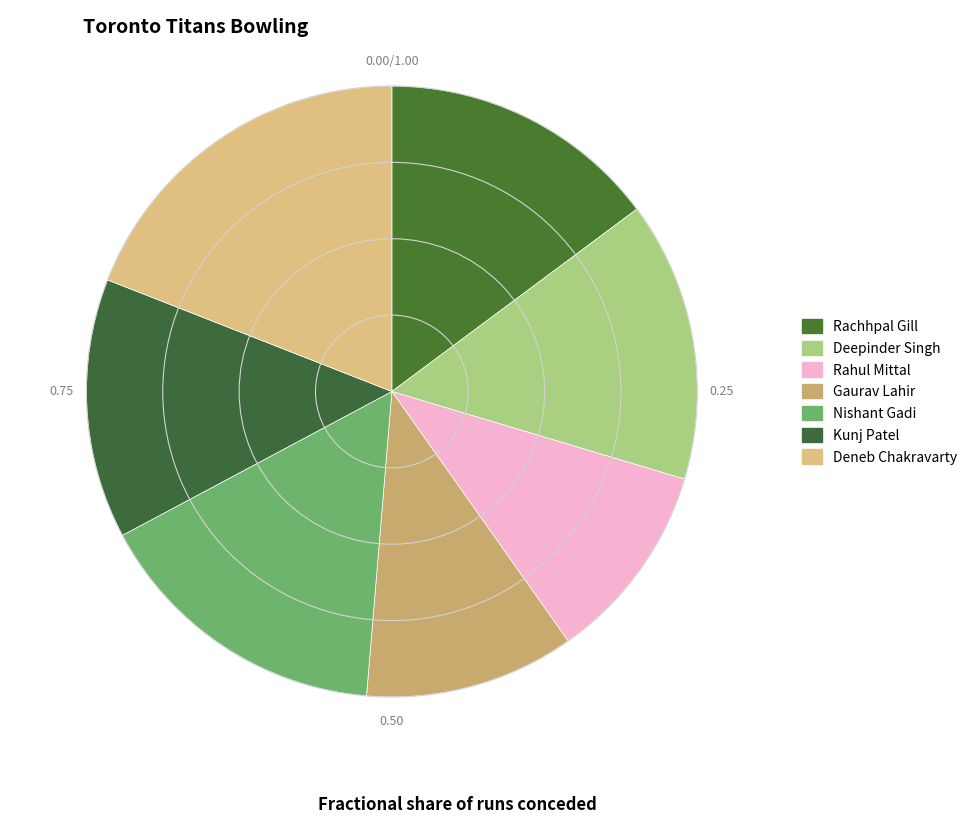

How many slices are in this pie chart?

7